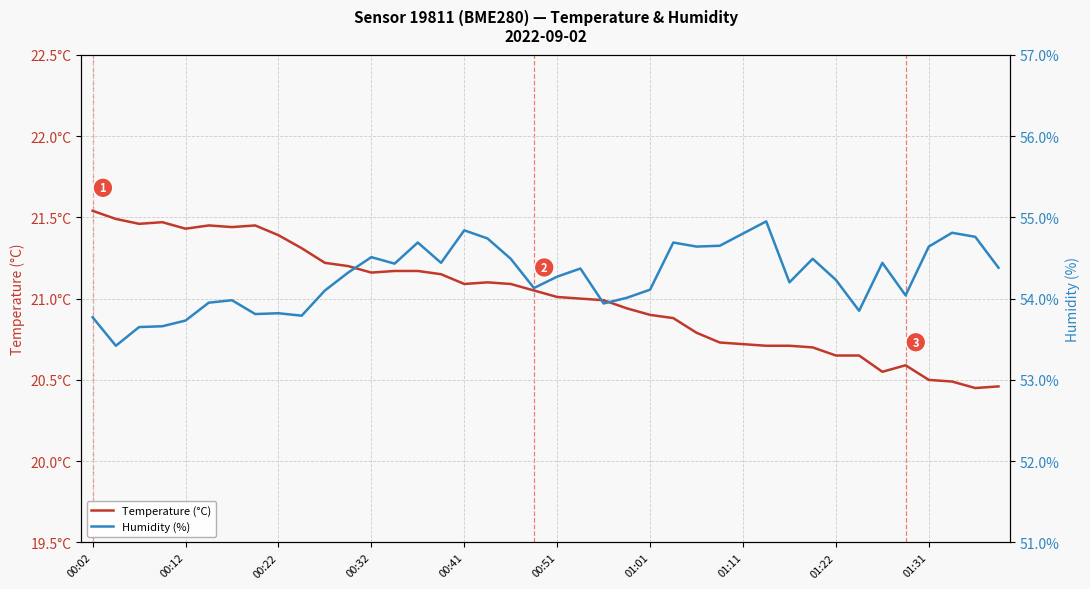

Which series has the largest total across all categories?

Humidity (%)